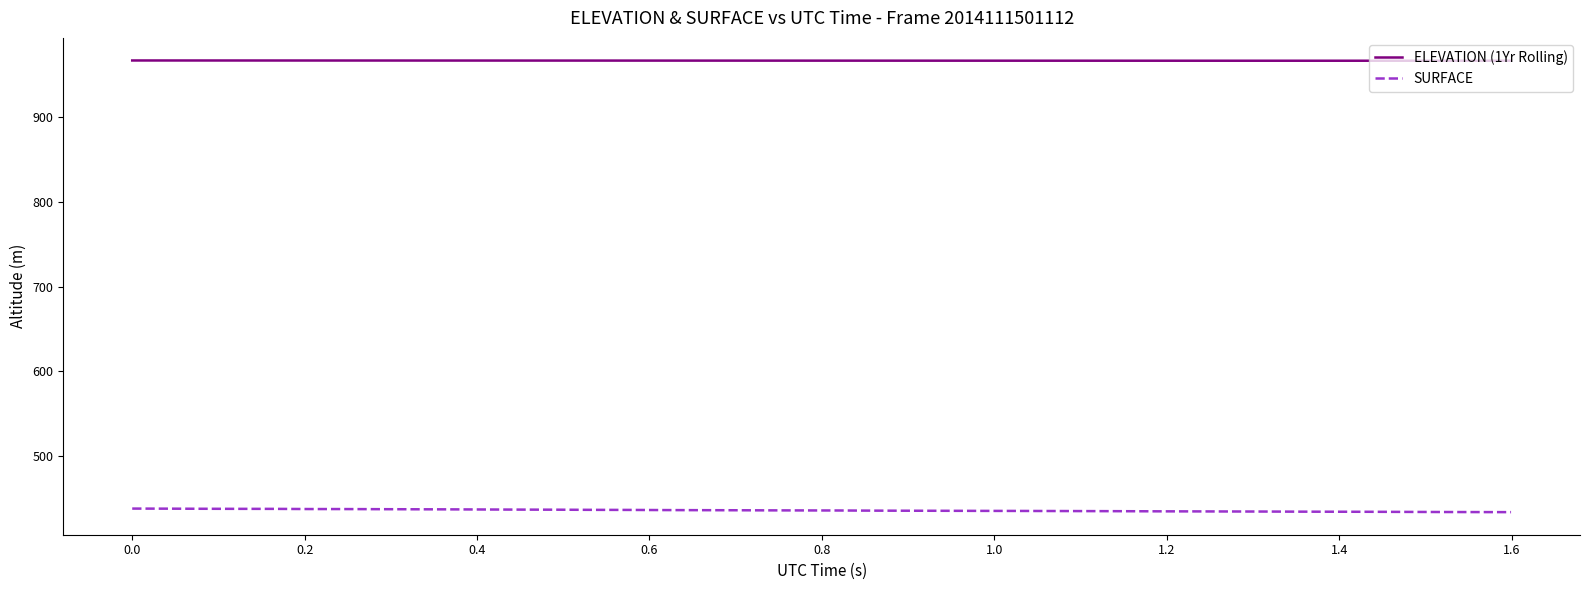

Rank the series by their maximum value, from lowest to highest.

SURFACE, ELEVATION (1Yr Rolling)